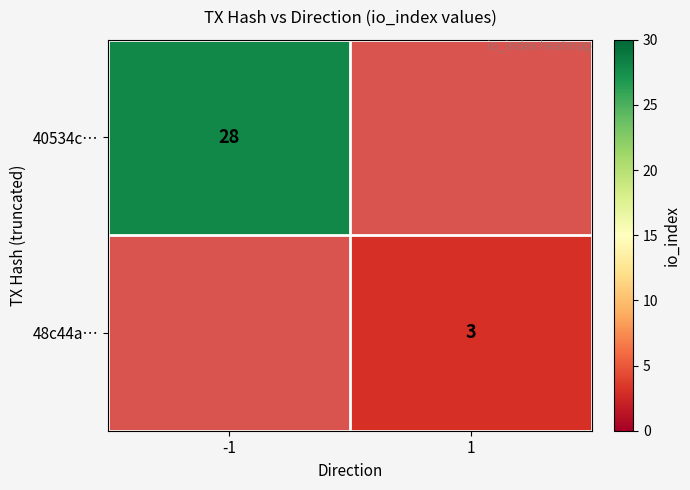

The 48c44a… series shows 5 at 1. True or false?

False